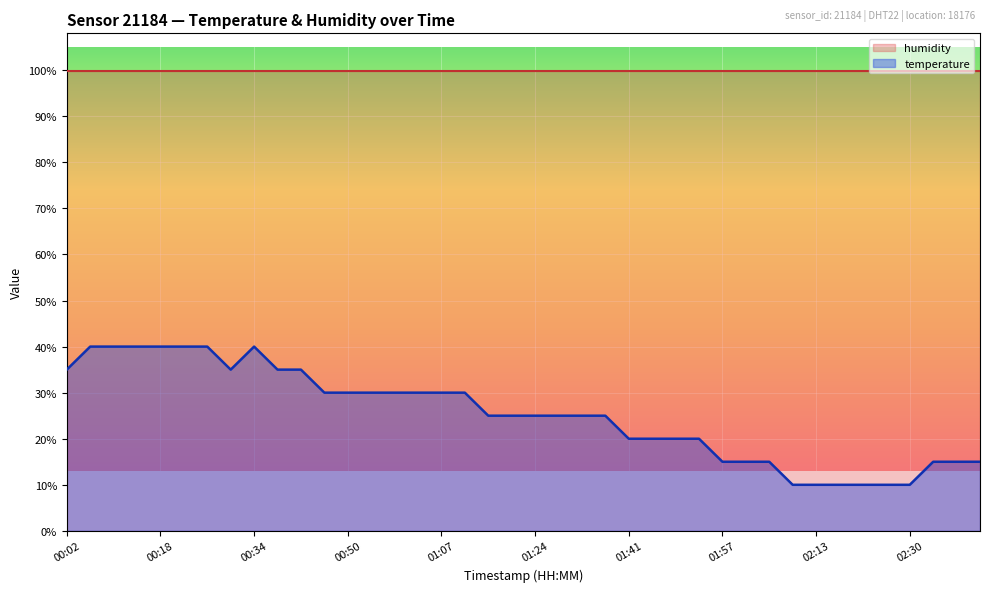

How many lines are shown in the chart?

2